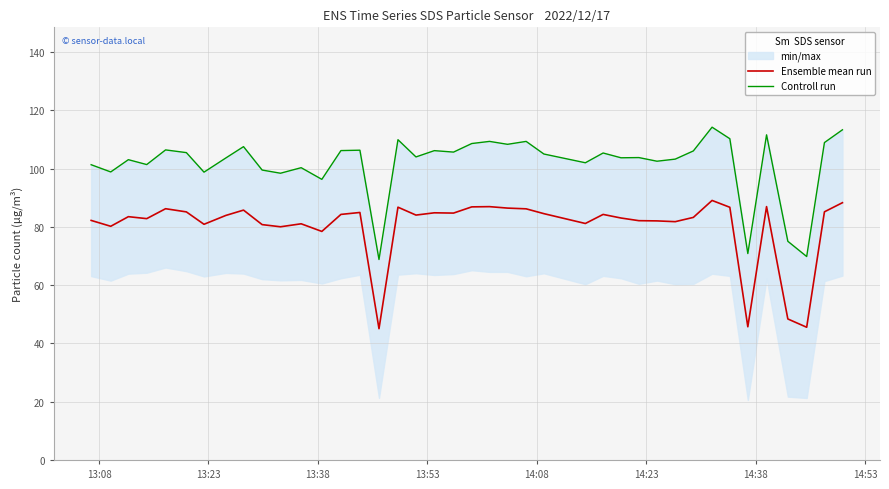

What is the minimum value for Ensemble mean run?

45.0